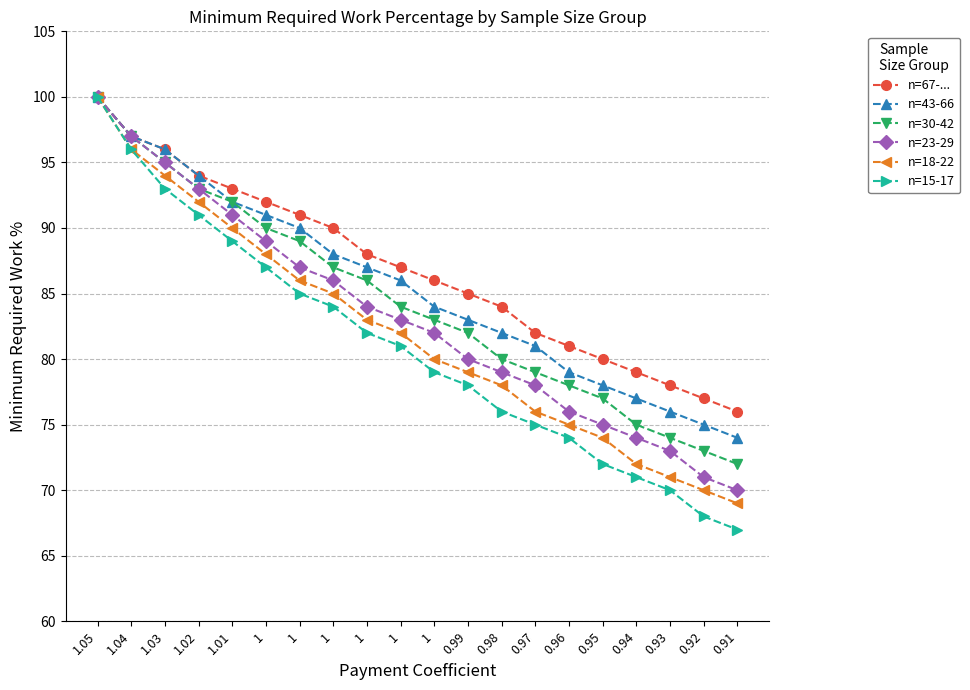

How many lines are shown in the chart?

6